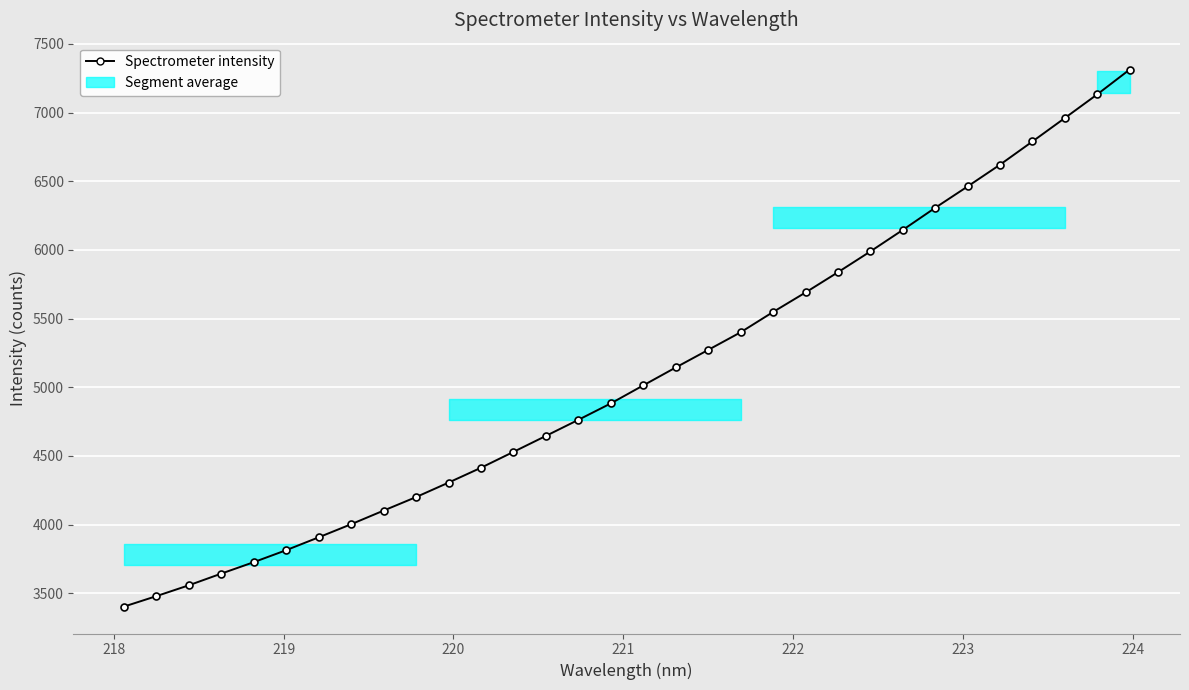

What is the value of the 9th point from the left?

4102.5